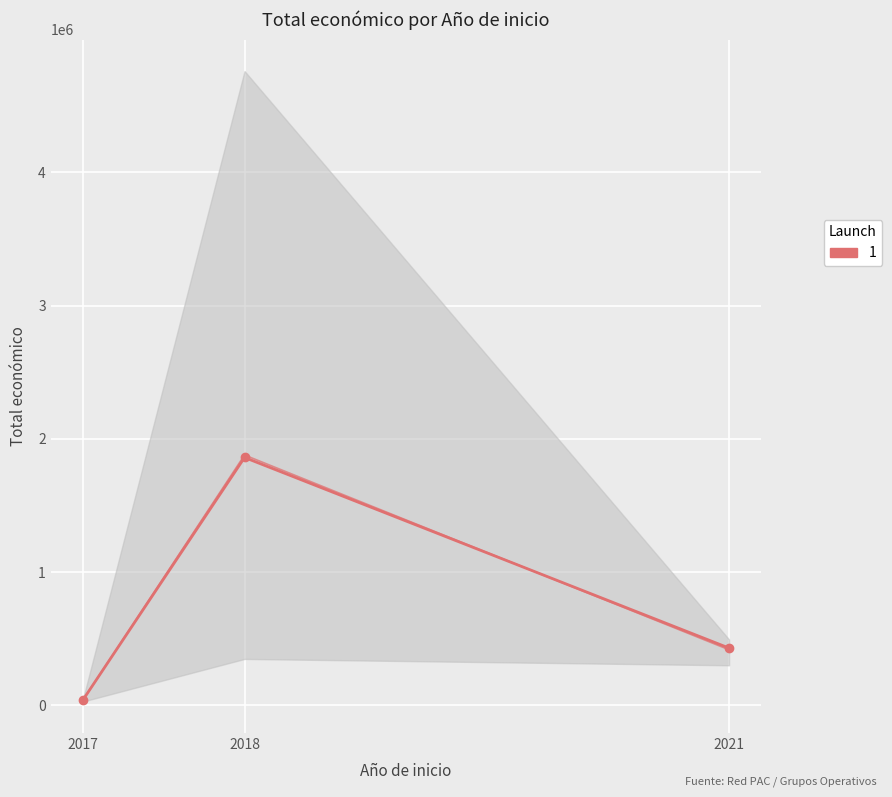

What is the difference between the maximum and minimum values?

1818437.5